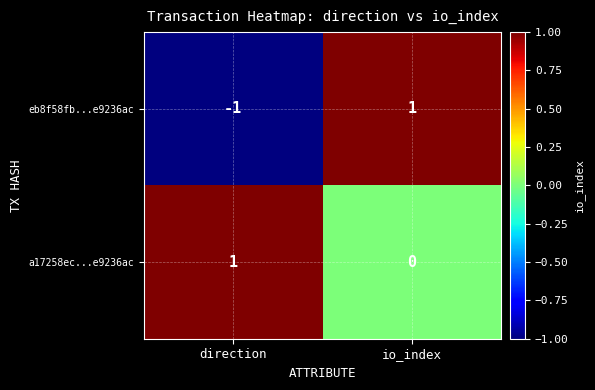

Which series has the widest spread of values?

eb8f58fb...e9236ac